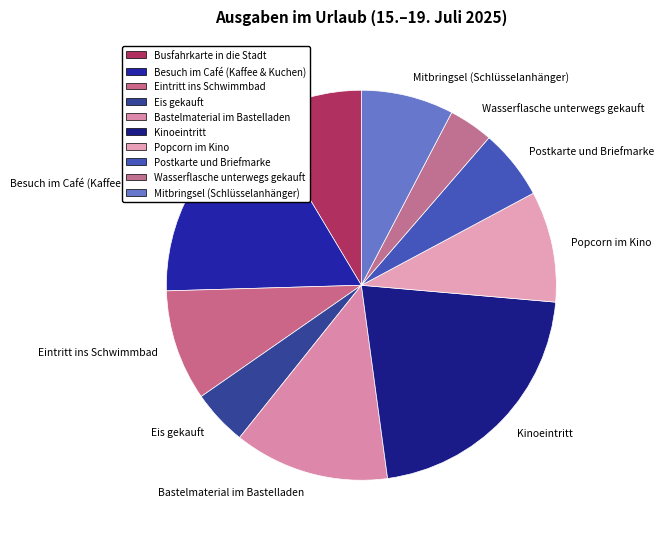

Is Postkarte und Briefmarke the majority of the pie?

No